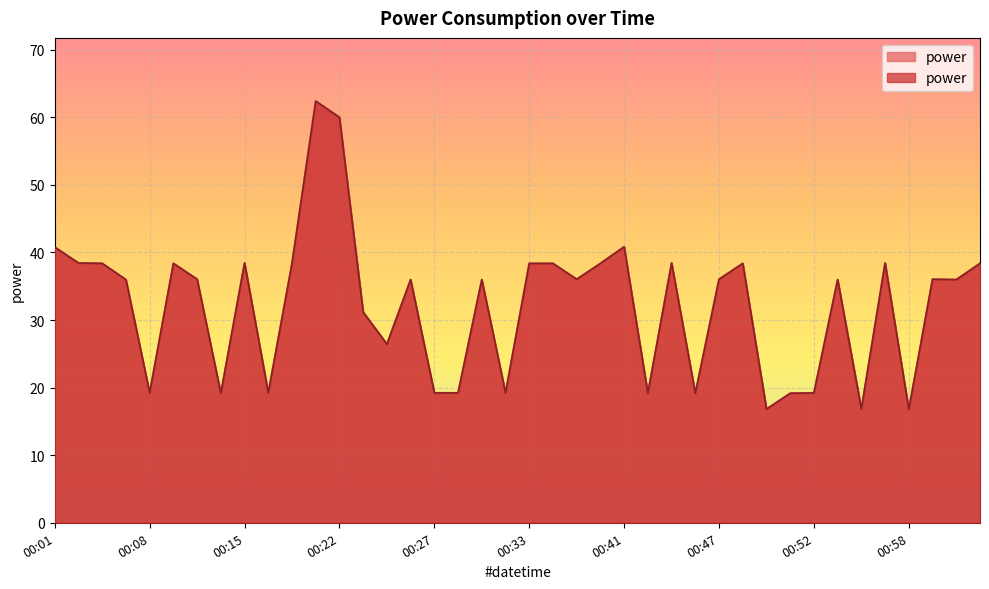

How many lines are shown in the chart?

1